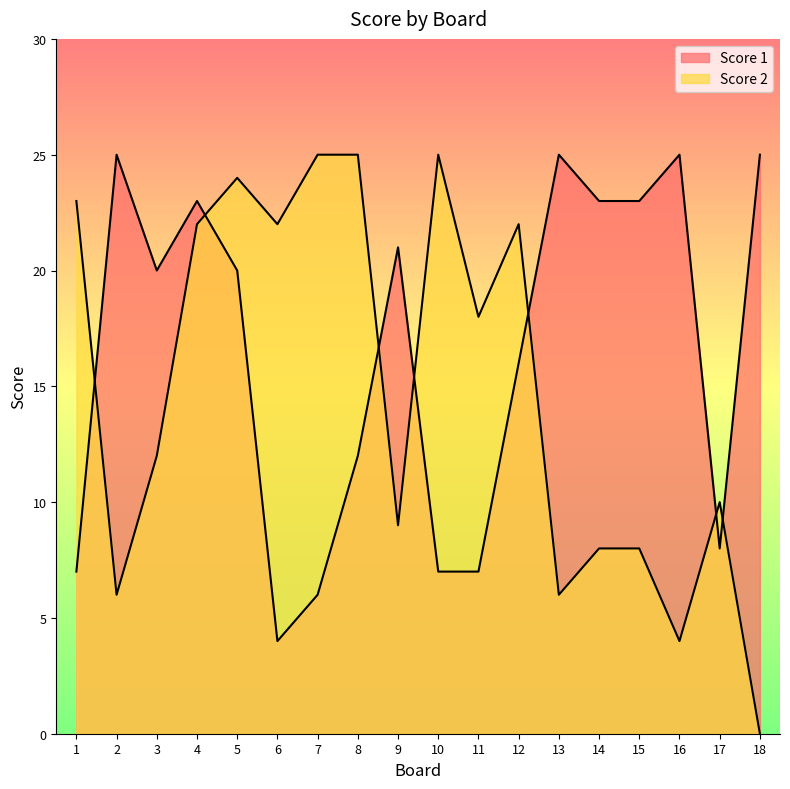

What is the difference between the highest and lowest values at 2?

19